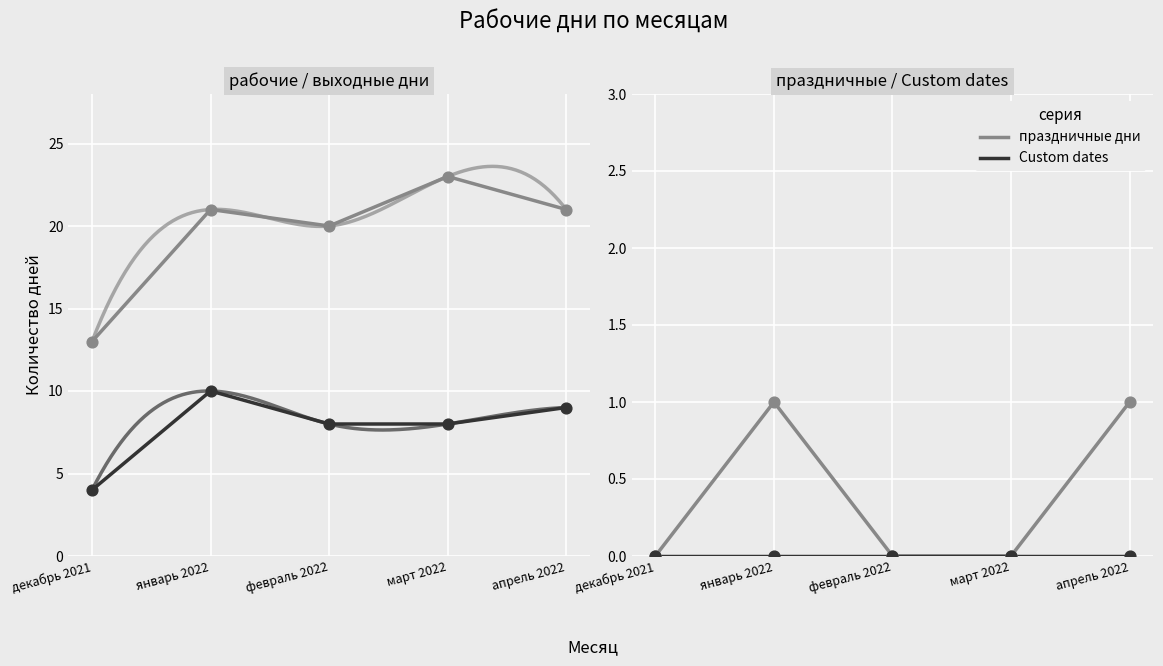

Which series has the largest total across all categories?

рабочие дни